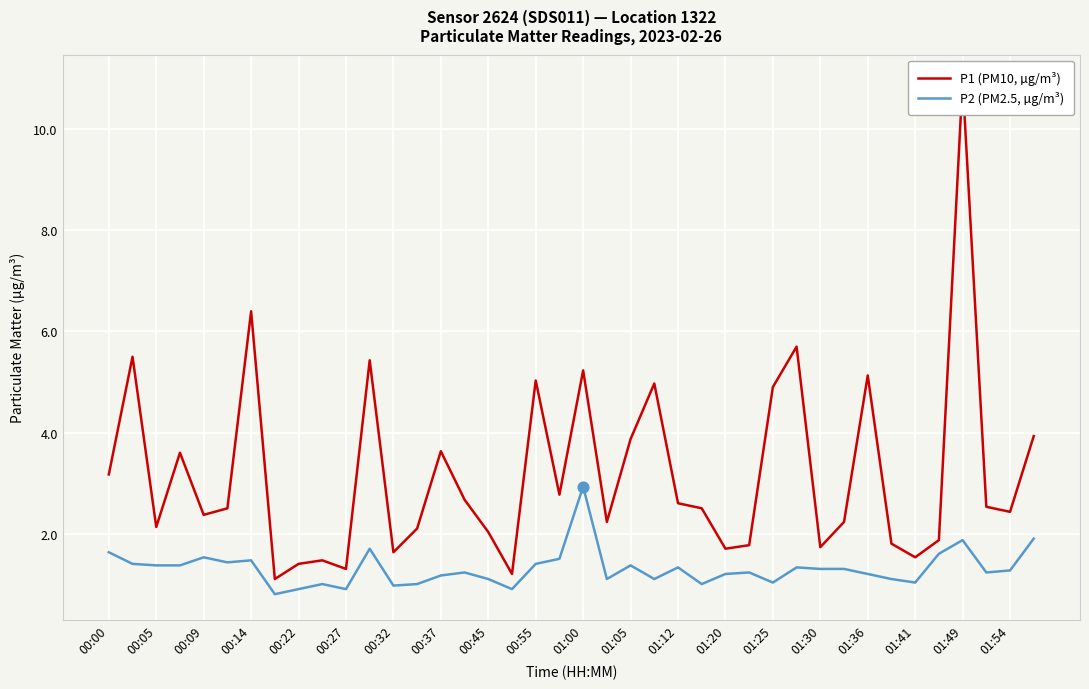

Is it true that P2 (PM2.5, µg/m³) equals 1.4 at 01:05?

True